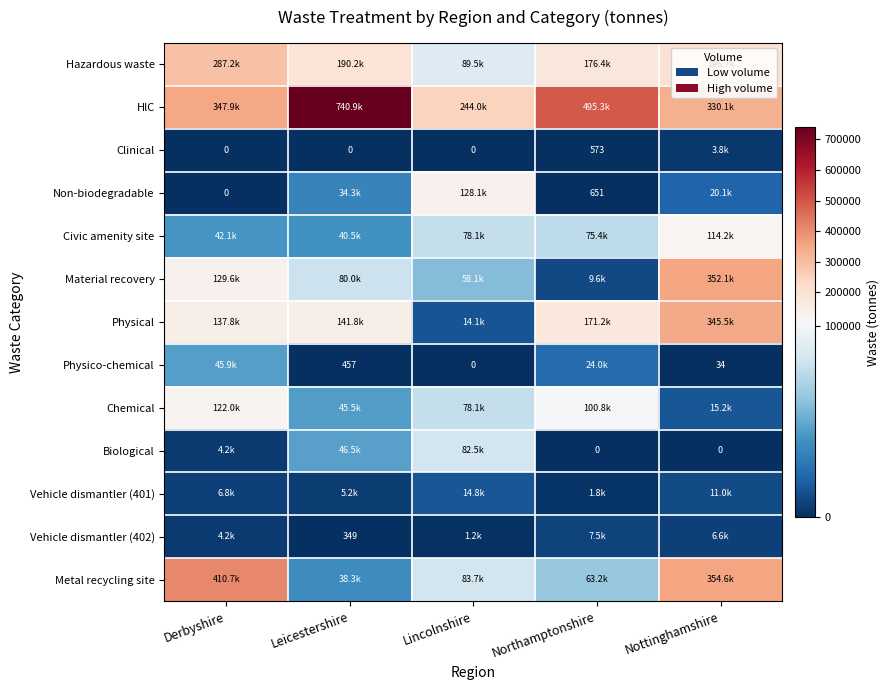

At which label does Metal recycling site first exceed 83716?

Derbyshire